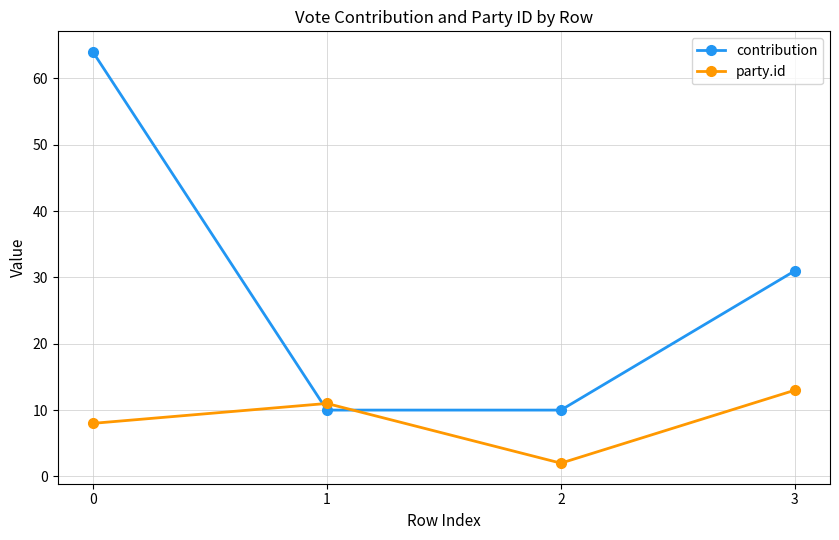

Is this an area chart (filled region under the line)?

No